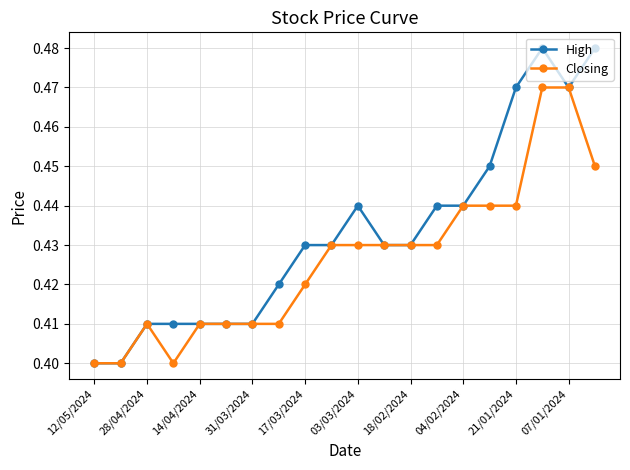

Rank the series by their average value, from lowest to highest.

Closing, High